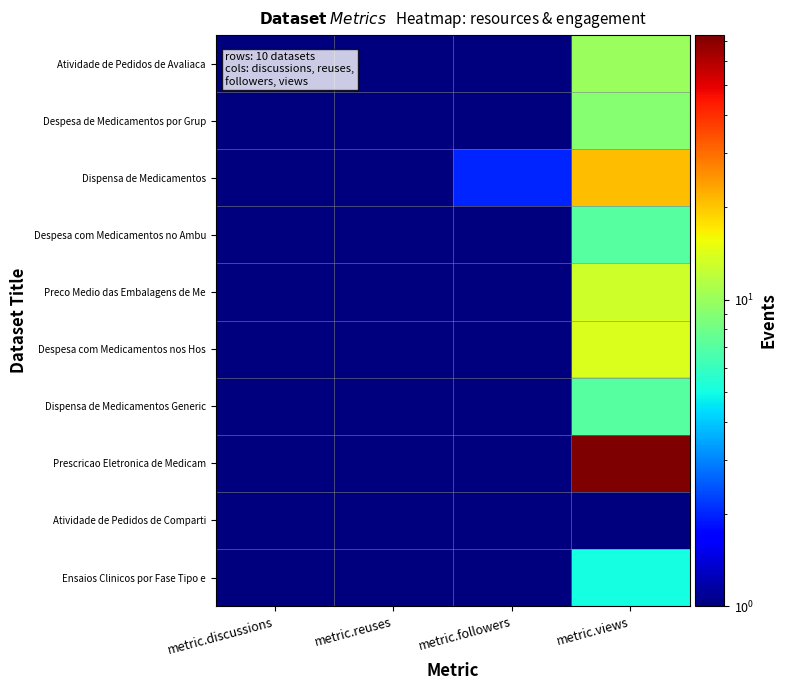

Reading right to left, what are all the values shown in this chart?

Atividade de Pedidos de Avaliaca: metric.views=10	metric.followers=1	metric.reuses=1	metric.discussions=1
Despesa de Medicamentos por Grup: metric.views=9	metric.followers=1	metric.reuses=1	metric.discussions=1
Dispensa de Medicamentos: metric.views=21	metric.followers=2	metric.reuses=1	metric.discussions=1
Despesa com Medicamentos no Ambu: metric.views=7	metric.followers=1	metric.reuses=1	metric.discussions=1
Preco Medio das Embalagens de Me: metric.views=13	metric.followers=1	metric.reuses=1	metric.discussions=1
Despesa com Medicamentos nos Hos: metric.views=14	metric.followers=1	metric.reuses=1	metric.discussions=1
Dispensa de Medicamentos Generic: metric.views=7	metric.followers=1	metric.reuses=1	metric.discussions=1
Prescricao Eletronica de Medicam: metric.views=73	metric.followers=1	metric.reuses=1	metric.discussions=1
Atividade de Pedidos de Comparti: metric.views=1	metric.followers=1	metric.reuses=1	metric.discussions=1
Ensaios Clinicos por Fase Tipo e: metric.views=5	metric.followers=1	metric.reuses=1	metric.discussions=1